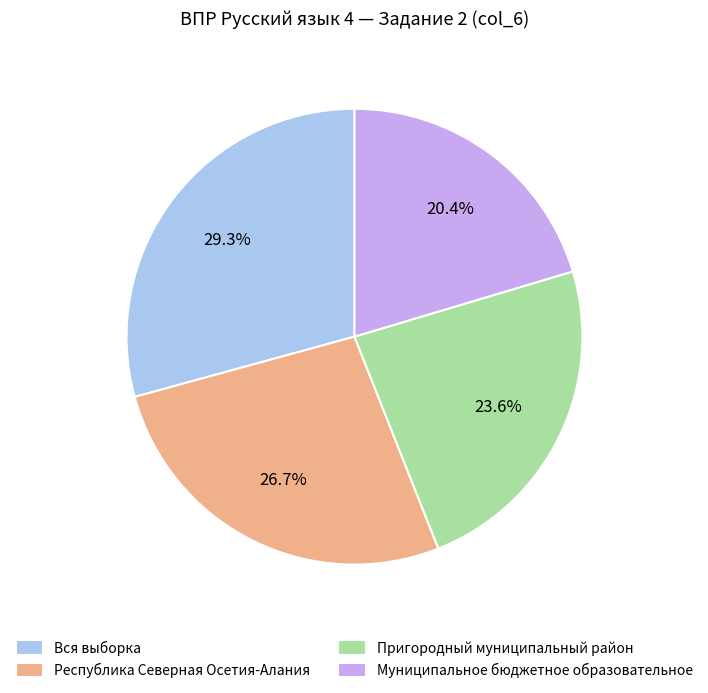

Rank the categories by value from highest to lowest.

Вся выборка, Республика Северная Осетия-Алания, Пригородный муниципальный район, Муниципальное бюджетное образовательное